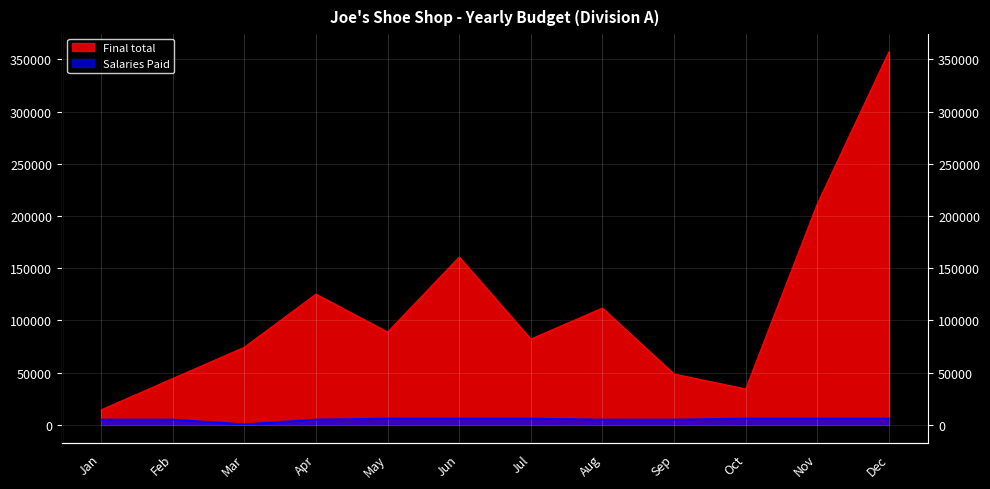

Between Jan and Sep, which series saw the biggest shift?

Final total